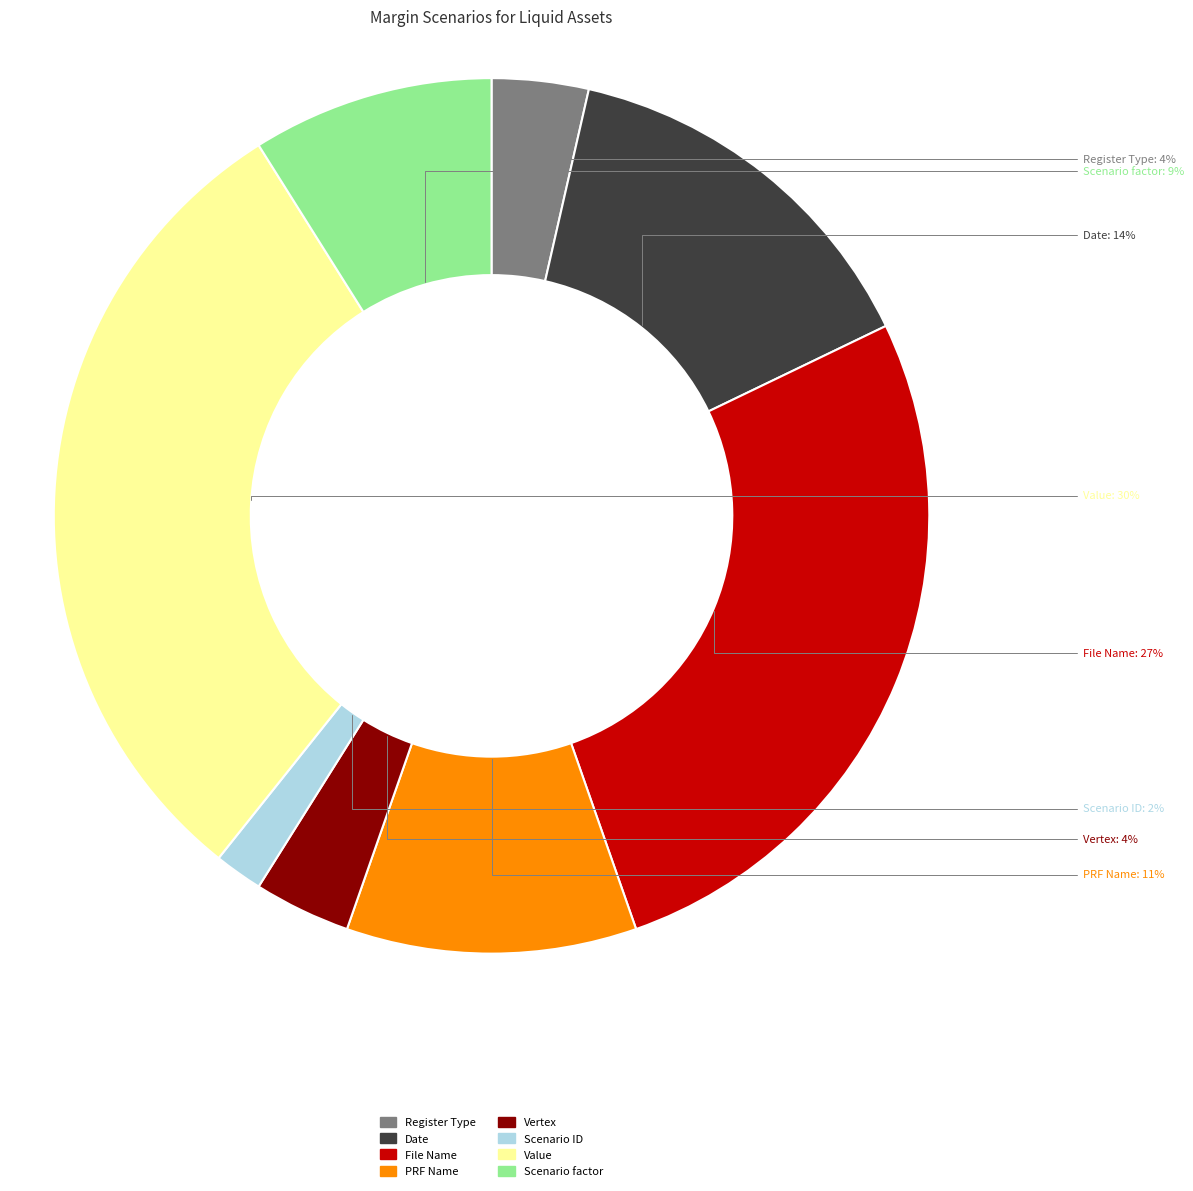

Is it true that Scenario ID is 2% of the pie?

True